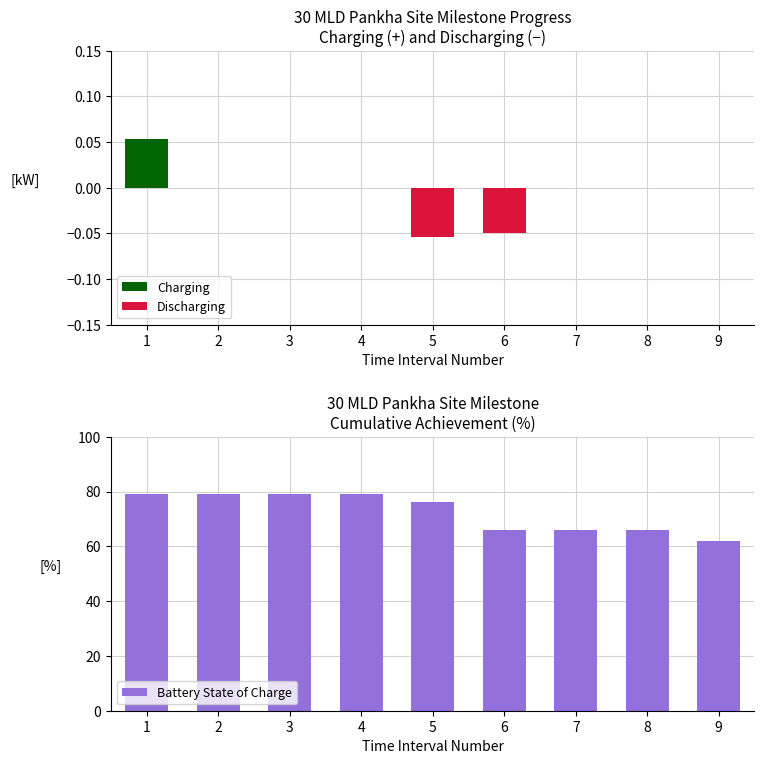

List the labels in order of Charging value, largest first.

1, 2, 3, 4, 5, 6, 7, 8, 9